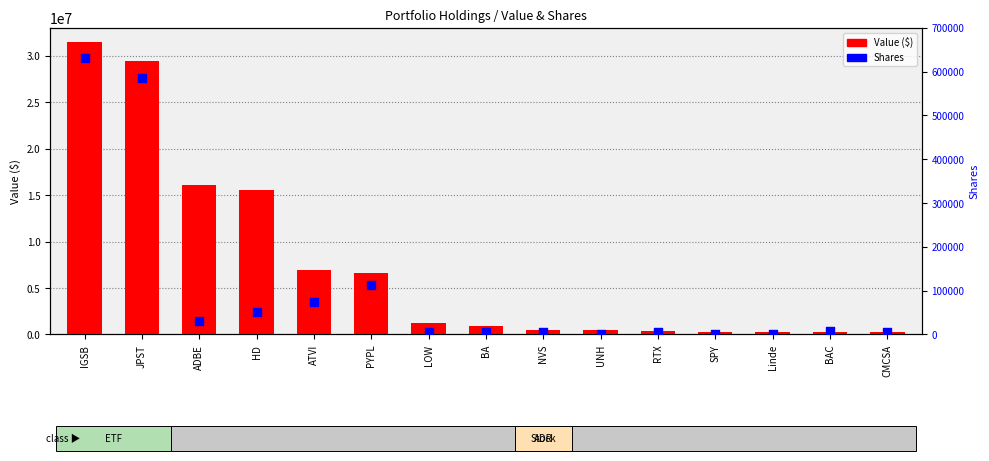

Is the value of Value ($) at IGSB greater than the value of Shares at CMCSA?

Yes